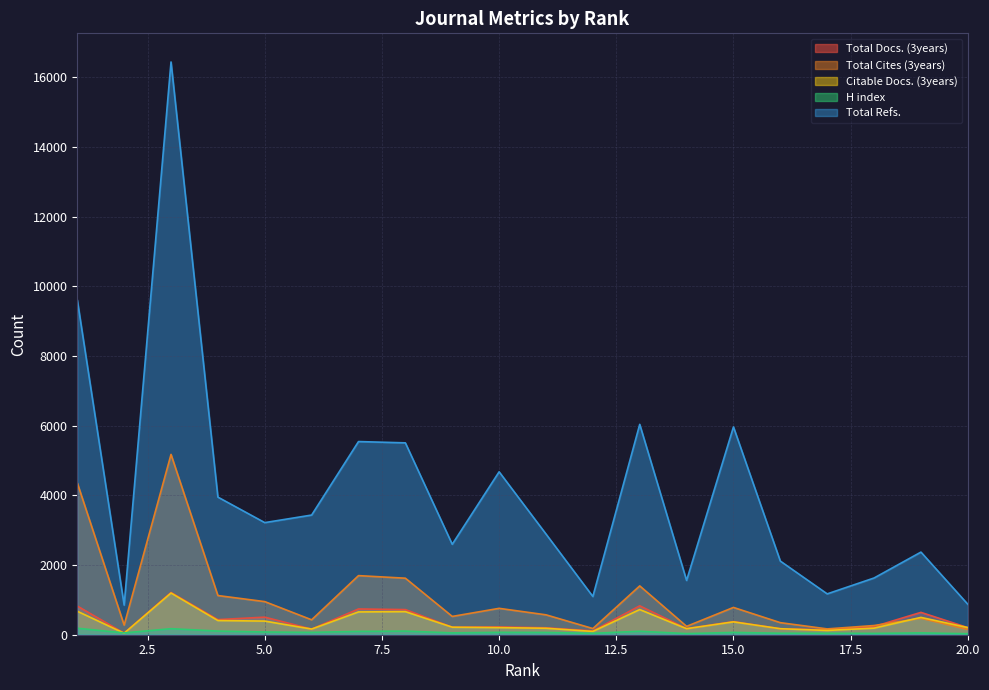

What is the sum of the Total Docs. (3years) values at 19 and 3?

1853